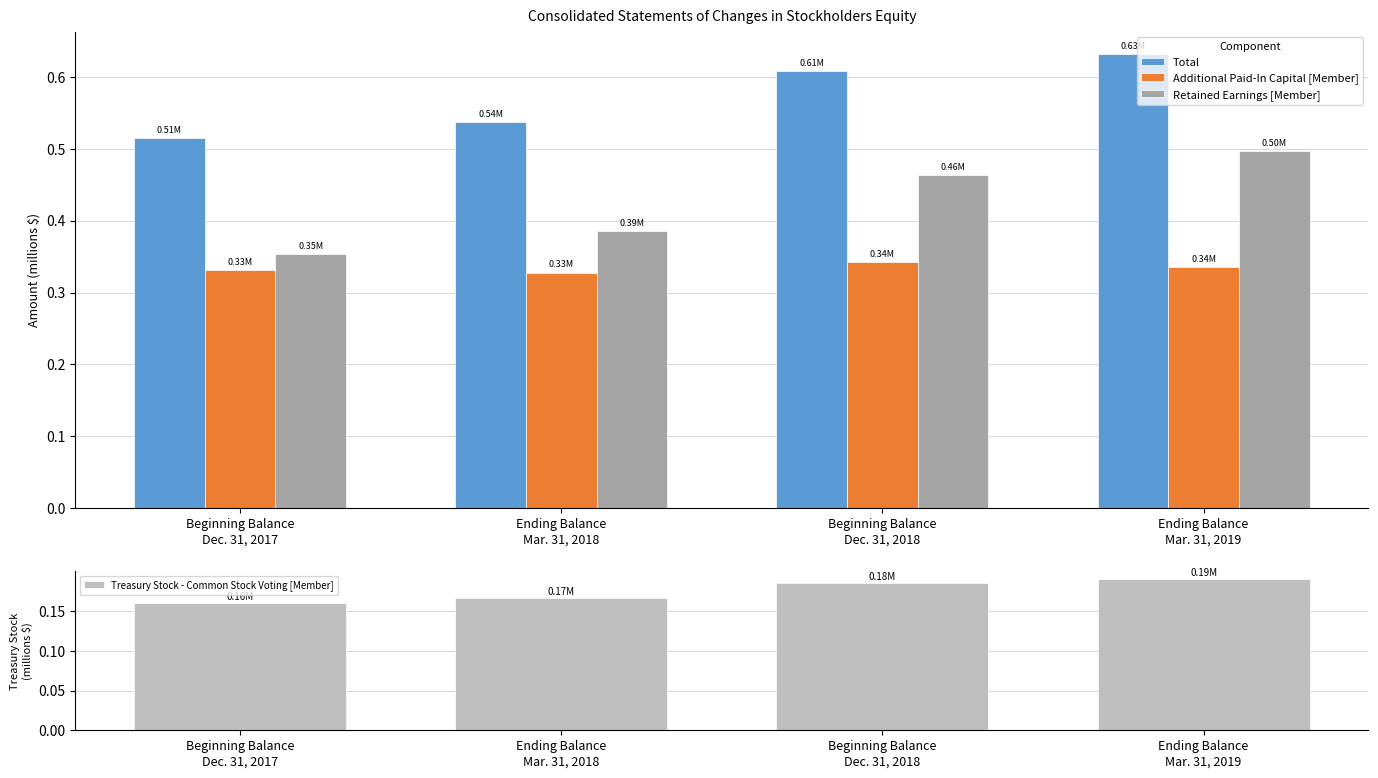

Reading right to left, transcribe all the data shown in this chart.

Total: Ending Balance
Mar. 31, 2019=0.6	Beginning Balance
Dec. 31, 2018=0.6	Ending Balance
Mar. 31, 2018=0.5	Beginning Balance
Dec. 31, 2017=0.5
Additional Paid-In Capital [Member]: Ending Balance
Mar. 31, 2019=0.3	Beginning Balance
Dec. 31, 2018=0.3	Ending Balance
Mar. 31, 2018=0.3	Beginning Balance
Dec. 31, 2017=0.3
Retained Earnings [Member]: Ending Balance
Mar. 31, 2019=0.5	Beginning Balance
Dec. 31, 2018=0.5	Ending Balance
Mar. 31, 2018=0.4	Beginning Balance
Dec. 31, 2017=0.4
Treasury Stock - Common Stock Voting [Member]: Ending Balance
Mar. 31, 2019=0.2	Beginning Balance
Dec. 31, 2018=0.2	Ending Balance
Mar. 31, 2018=0.2	Beginning Balance
Dec. 31, 2017=0.2